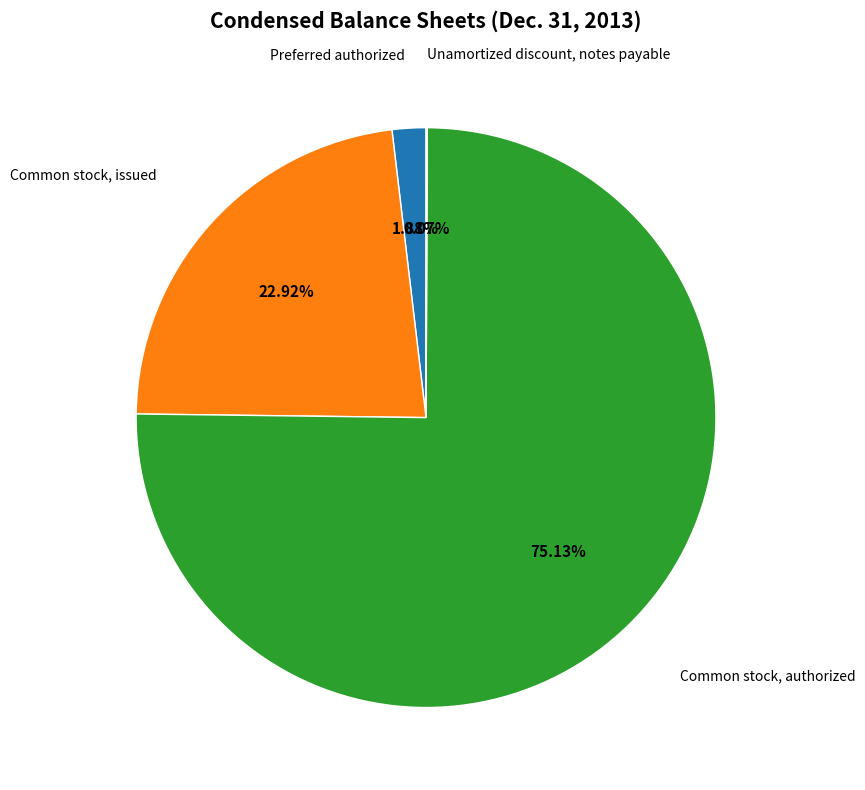

Do Preferred authorized and Common stock, issued together represent more than half of the pie?

No